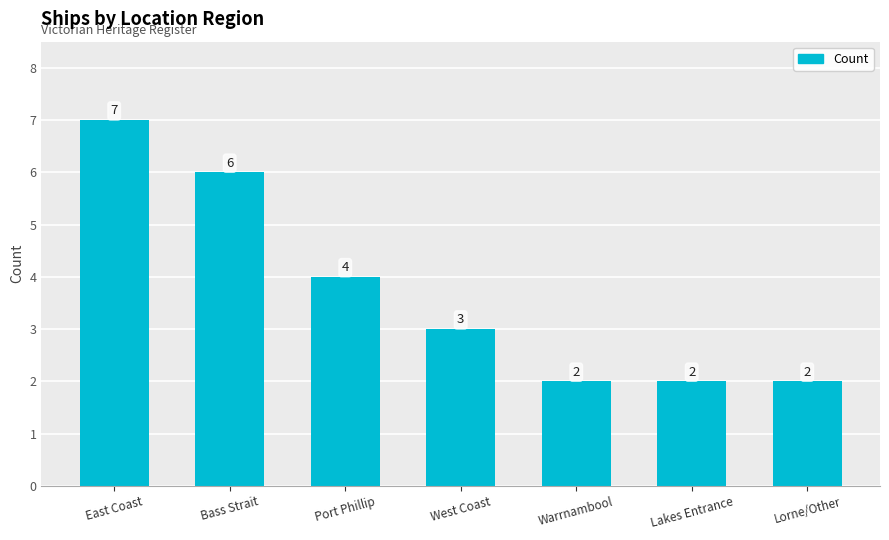

What is the maximum value shown in the chart?

7